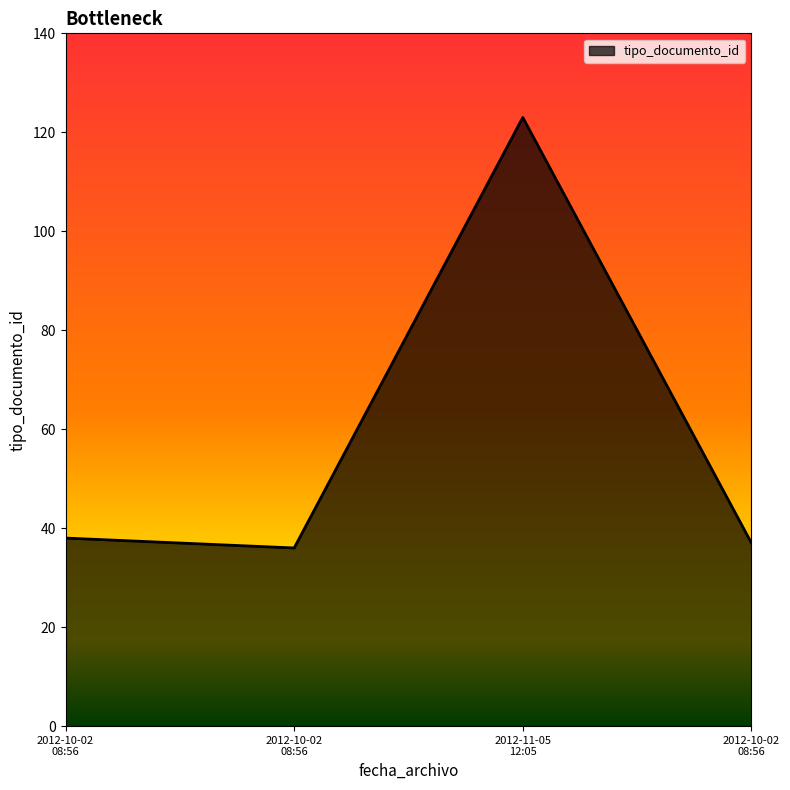

Which category has the highest value across all series?

2012-11-05
12:05